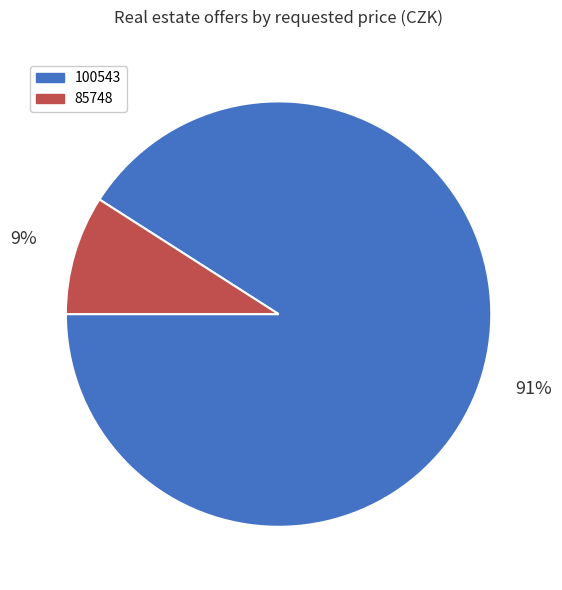

To the nearest percent, what percentage of the pie is 100543?

91%